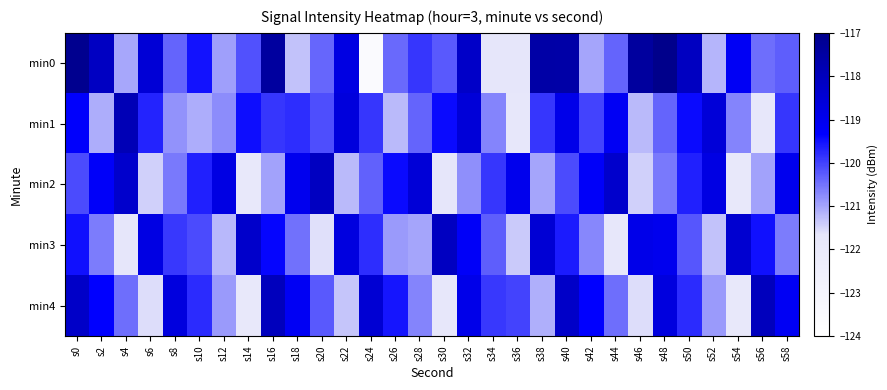

What is the smallest value displayed?

-123.6